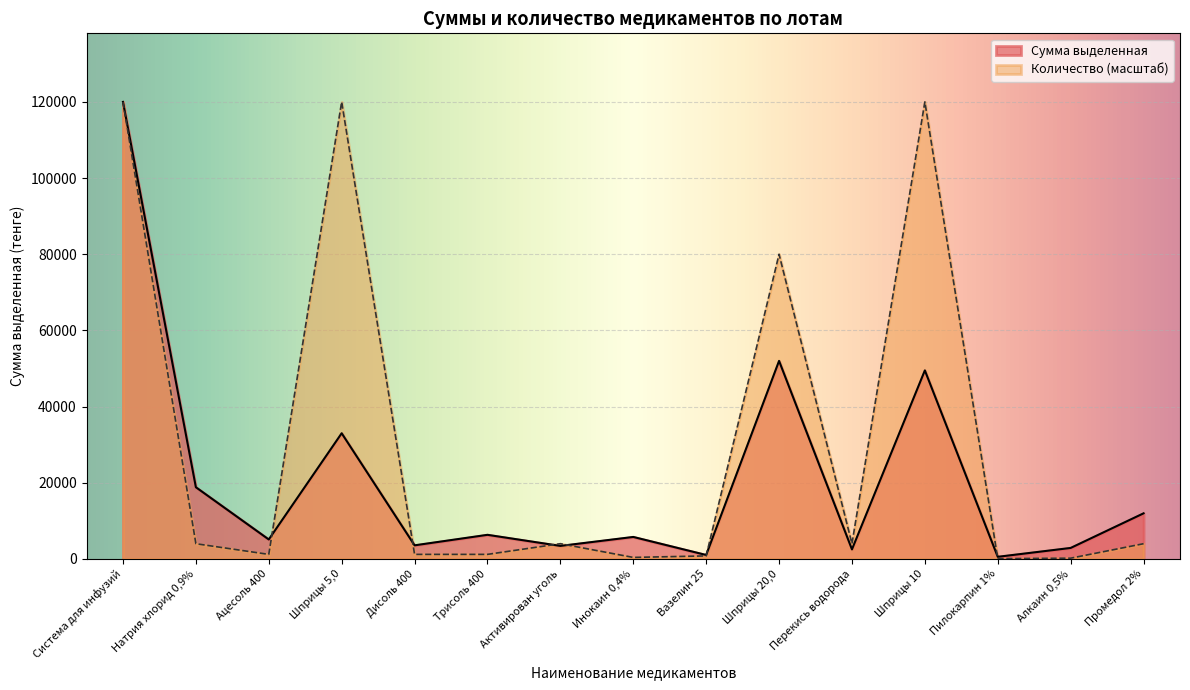

True or false: Количество has a value of 200.0 at Алкаин 0,5%.

True